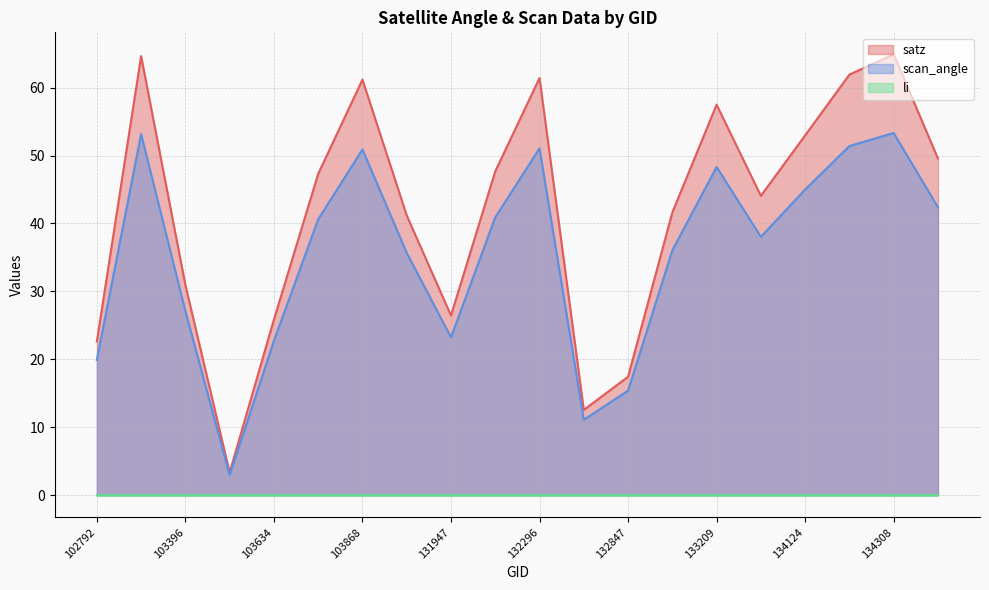

What is the difference between the maximum and minimum values in the scan_angle series?

50.4